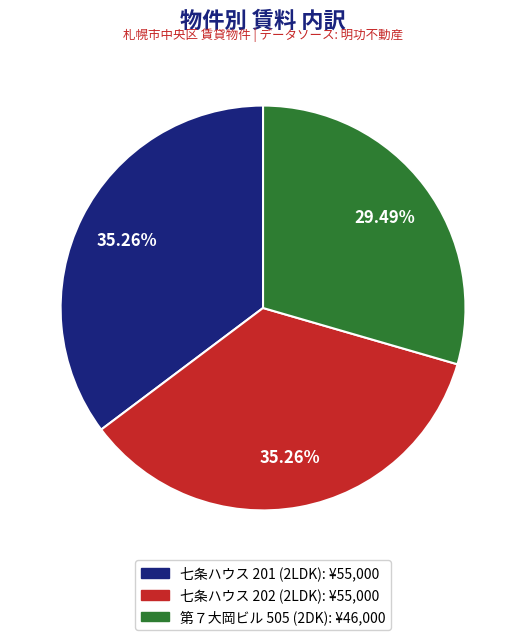

To the nearest percent, what percentage of the pie is 七条ハウス 202 (2LDK)?

35%